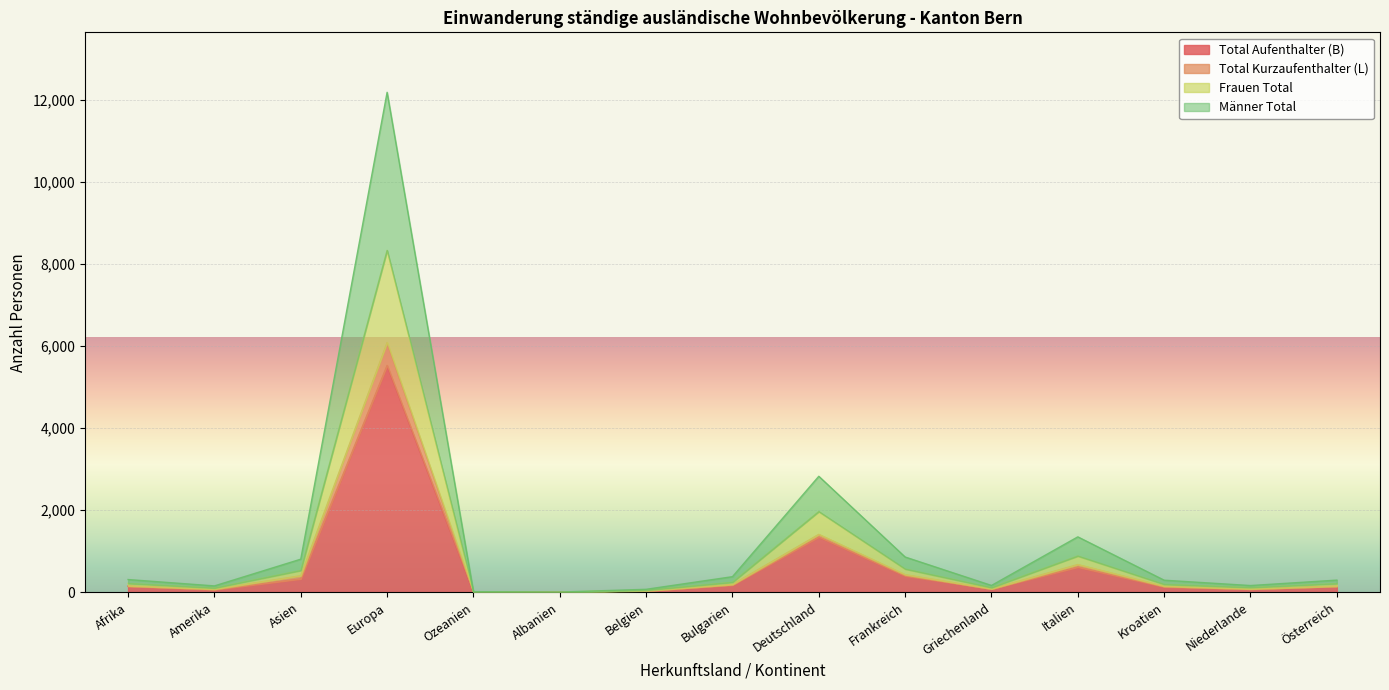

At which label does Frauen Total reach its peak?

Europa